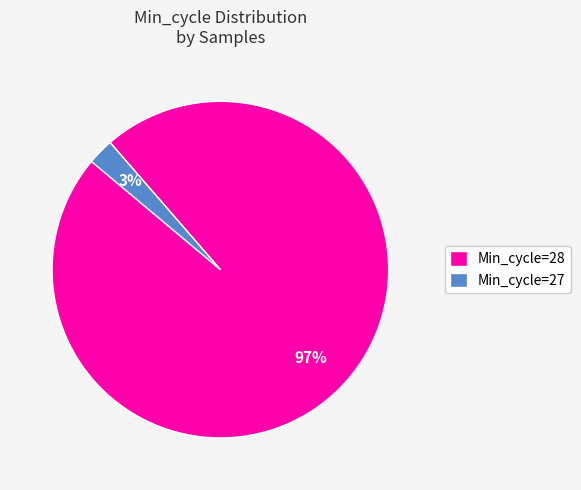

To the nearest percent, what percentage of the pie is Min_cycle=28?

97%